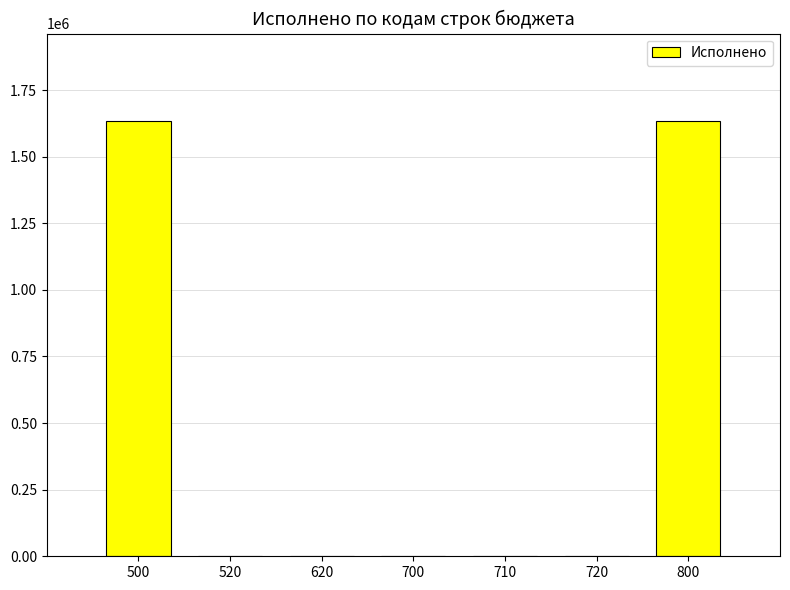

How many distinct data groups are displayed?

1